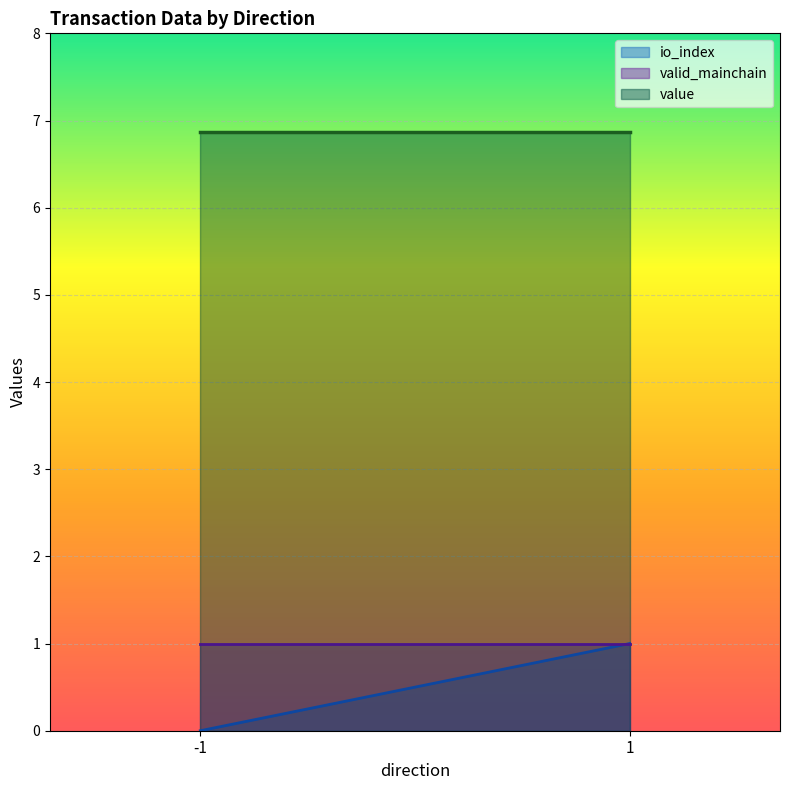

Reading left to right, what are all the values shown in this chart?

io_index: -1=0.0	1=1.0
valid_mainchain: -1=1.0	1=1.0
value: -1=6.9	1=6.9